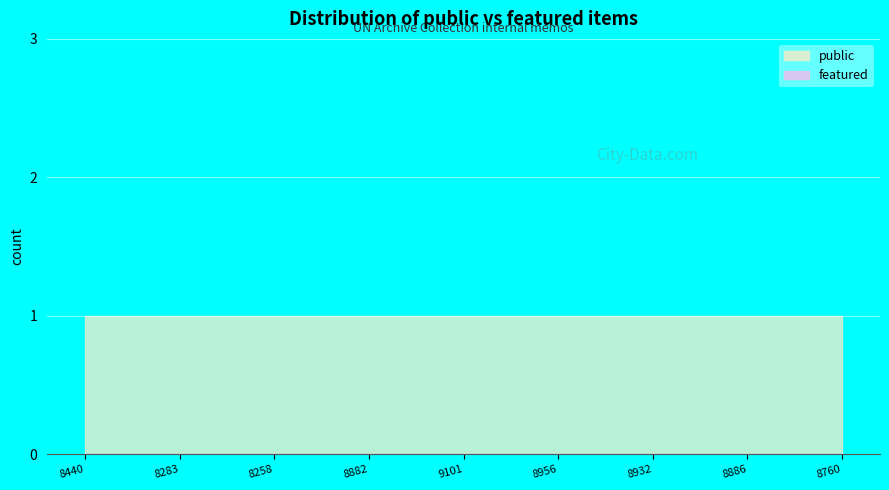

True or false: public and featured intersect in this chart.

False